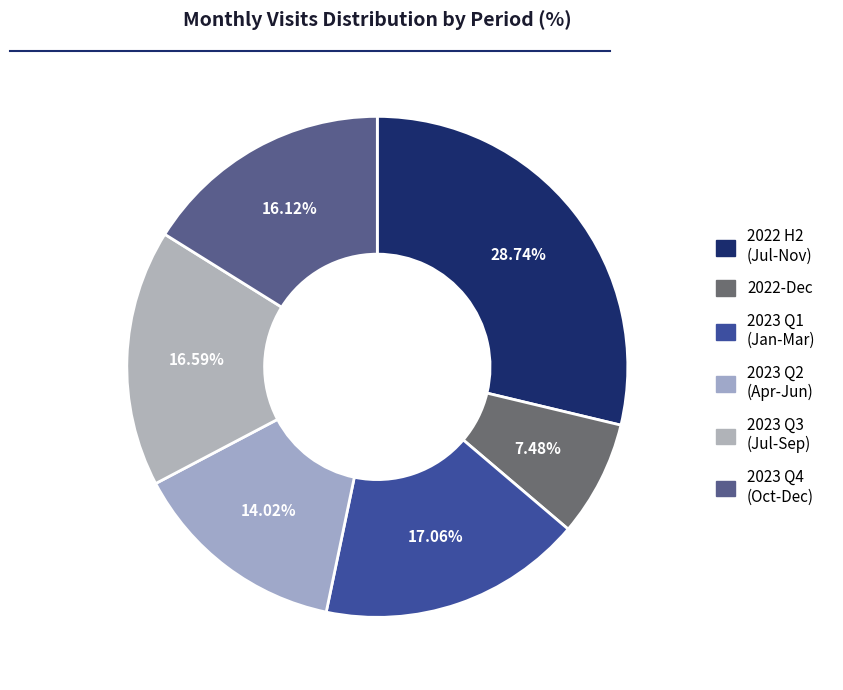

How many slices are in this pie chart?

6